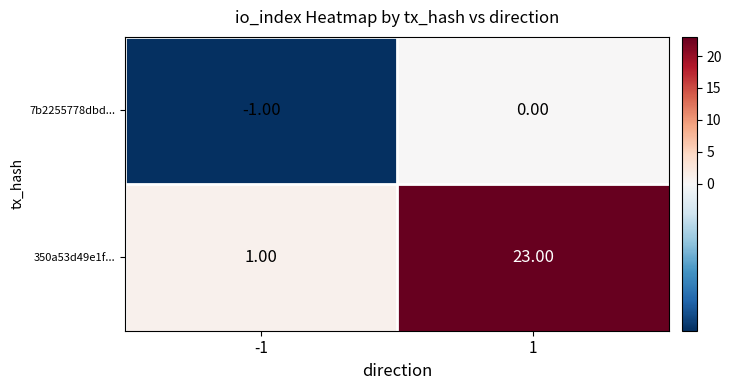

What is the greatest value displayed?

23